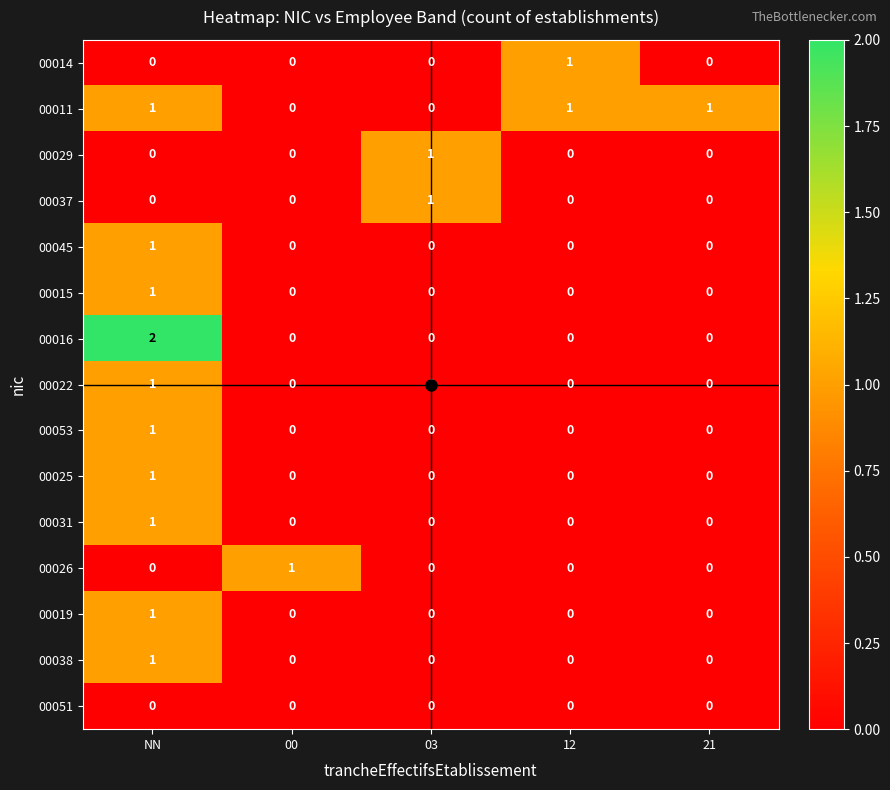

Is it true that 00019 equals 0 at 00?

True